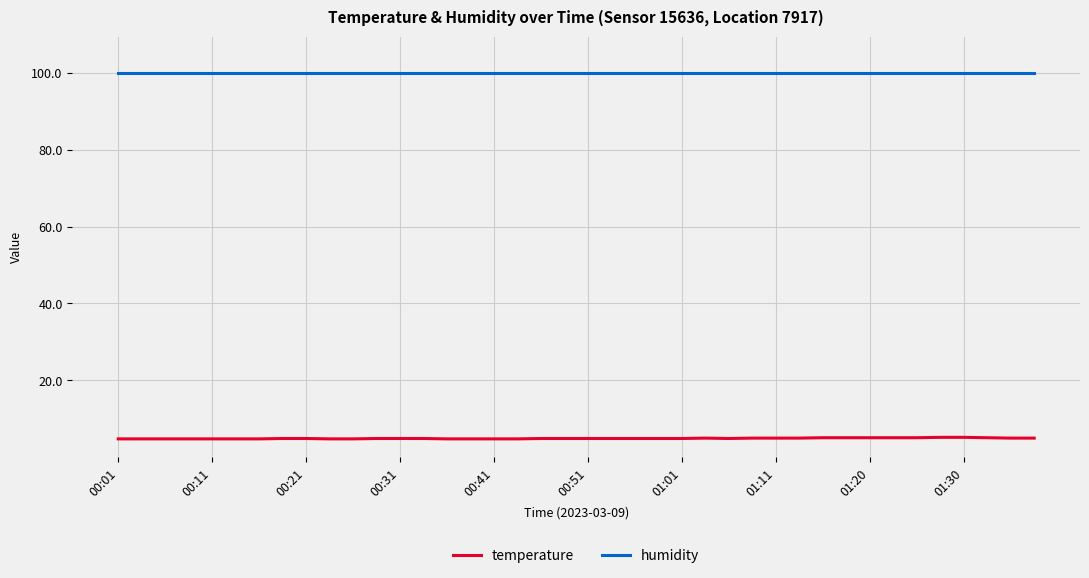

Which series has the widest spread of values?

temperature